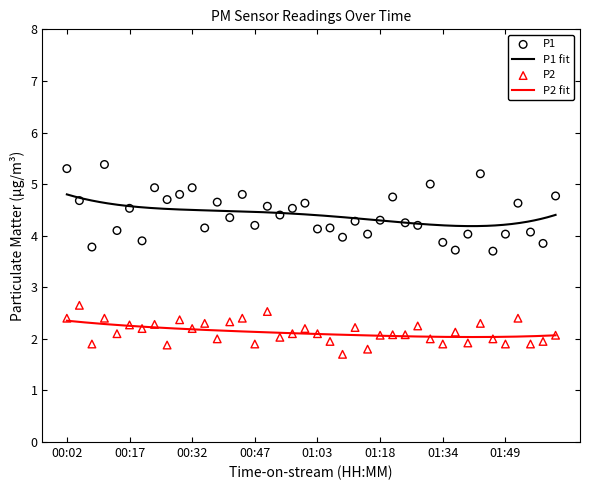

What is the total value across all series at 01:06?

6.1